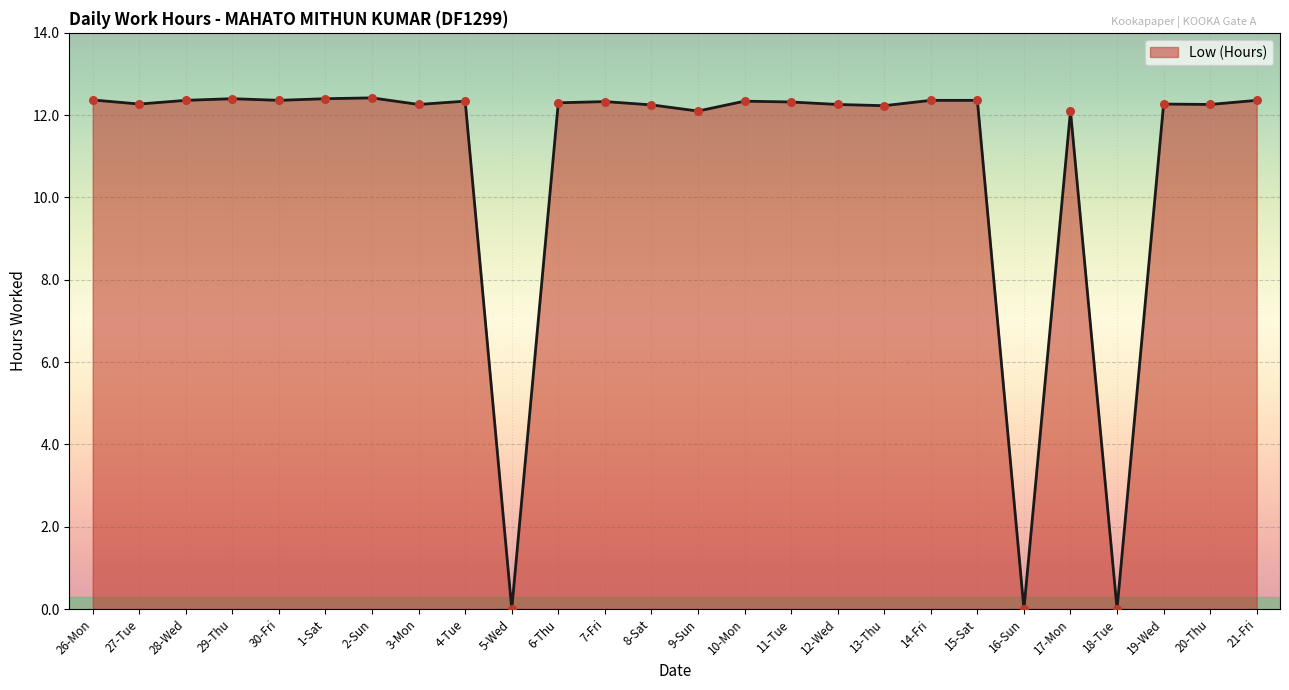

Approximately how many times larger is the value at 27-Tue compared to 13-Thu?

1.0